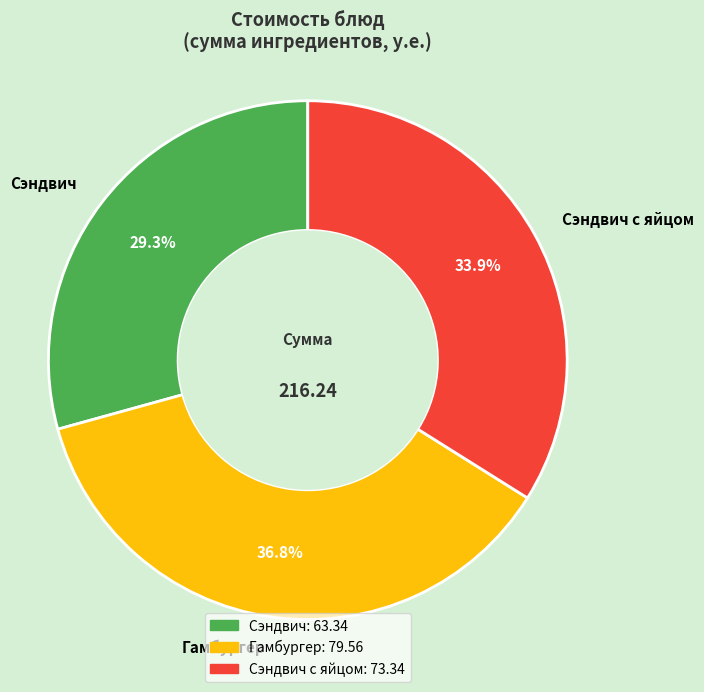

Which slice is the smallest?

Сэндвич